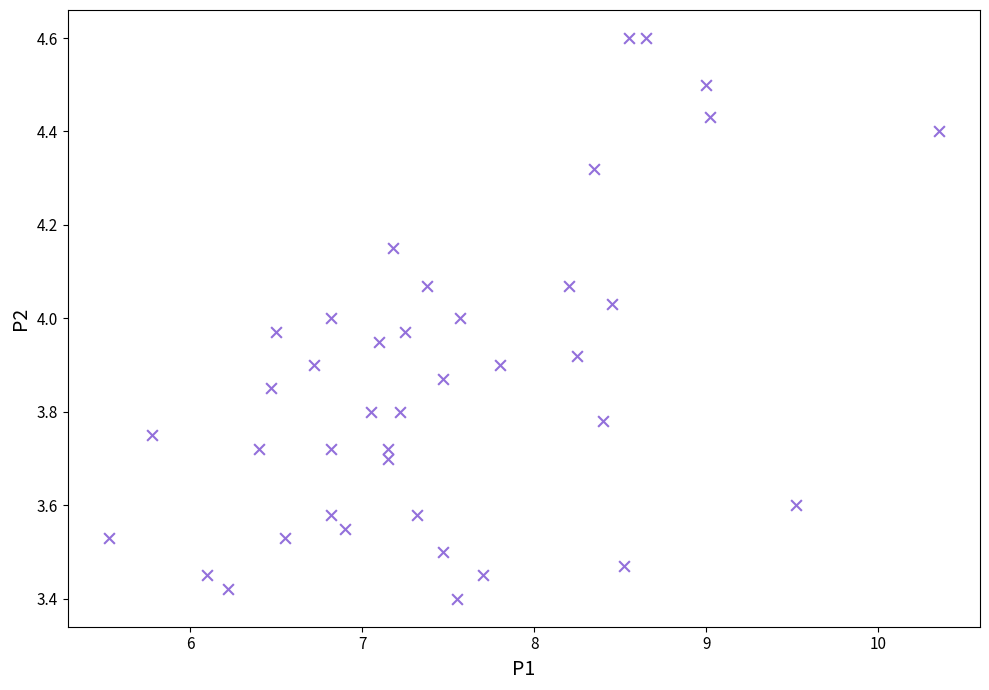

What is the range of Y values (max minus min)?

1.2